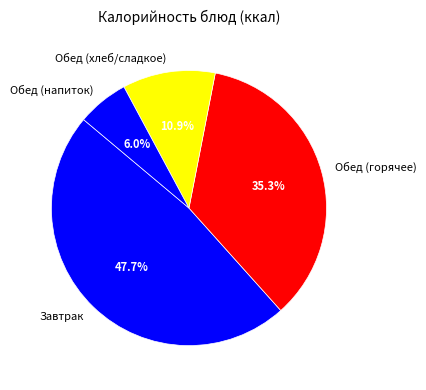

Which slice is the largest?

Завтрак